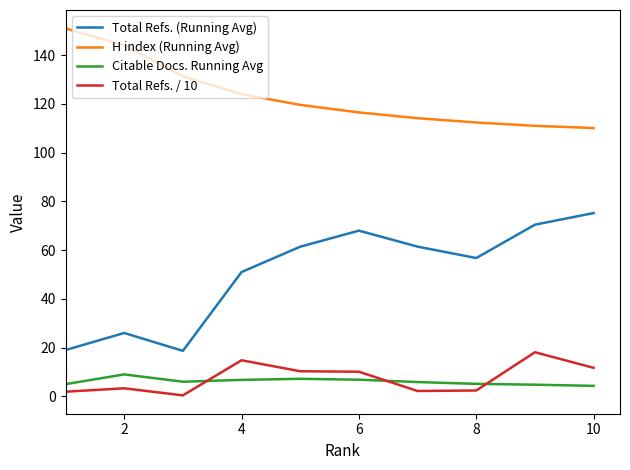

Rank the series by their maximum value, from highest to lowest.

H index (Running Avg), Total Refs. (Running Avg), Total Refs. / 10, Citable Docs. Running Avg